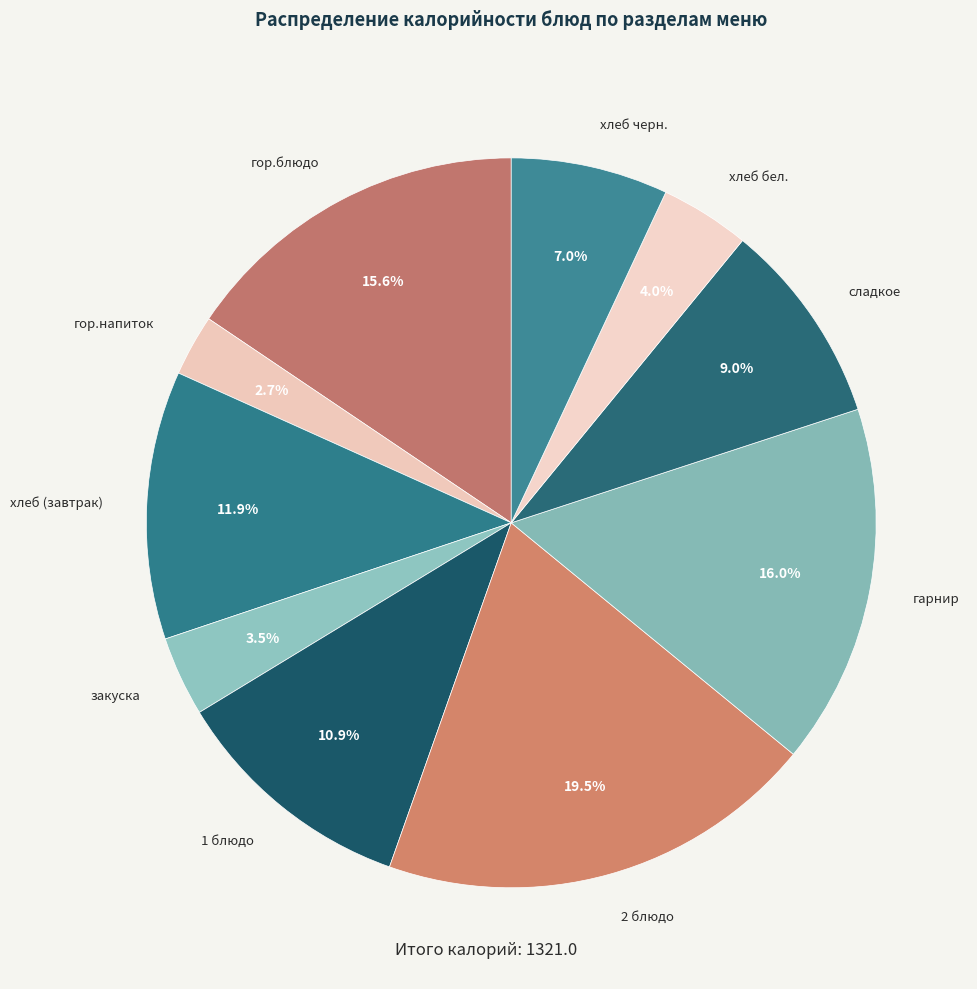

How many slices are in this pie chart?

10